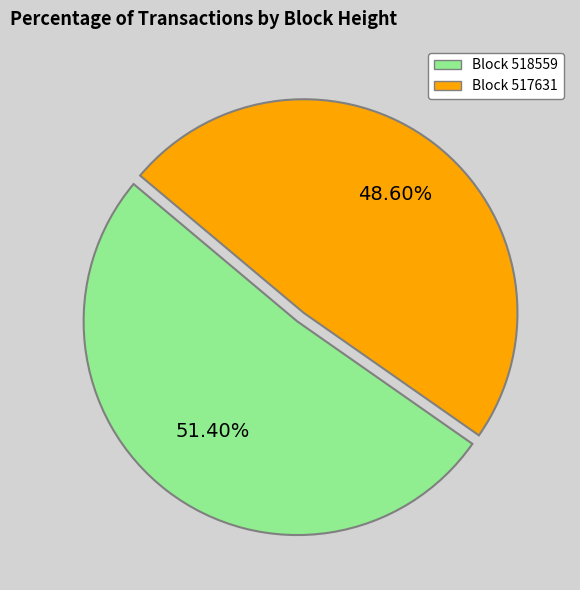

Is there a majority slice in this chart?

Yes